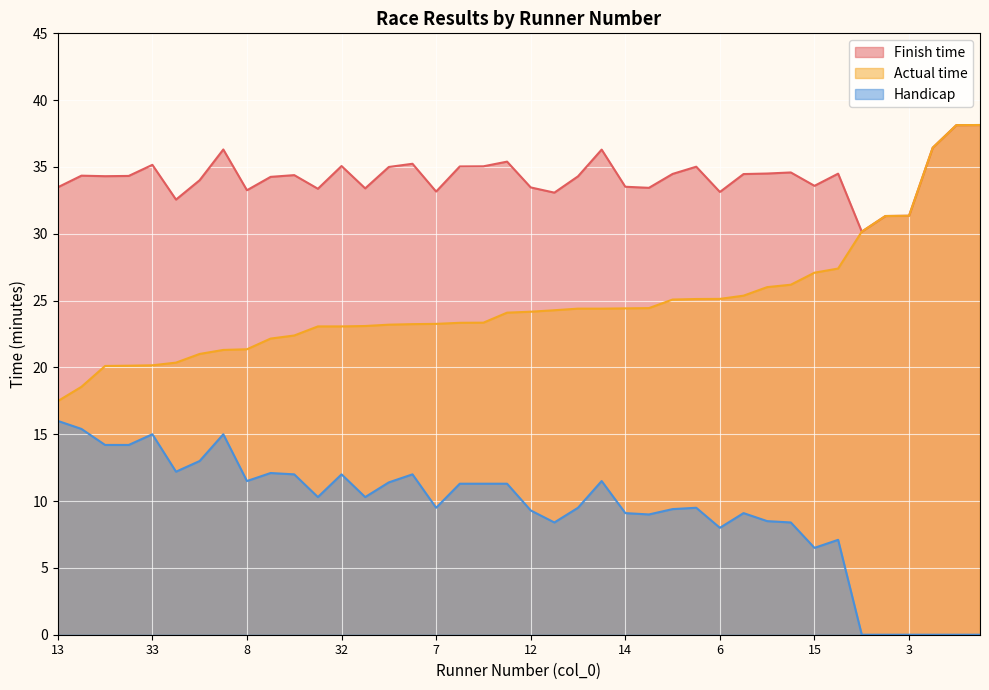

Does the chart display data point markers on the line(s)?

No